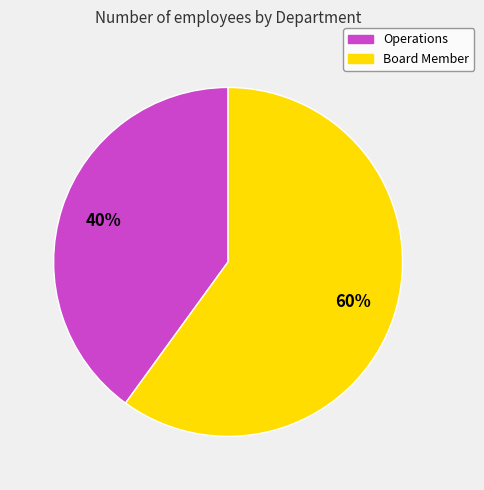

Rank the categories by value from highest to lowest.

Board Member, Operations